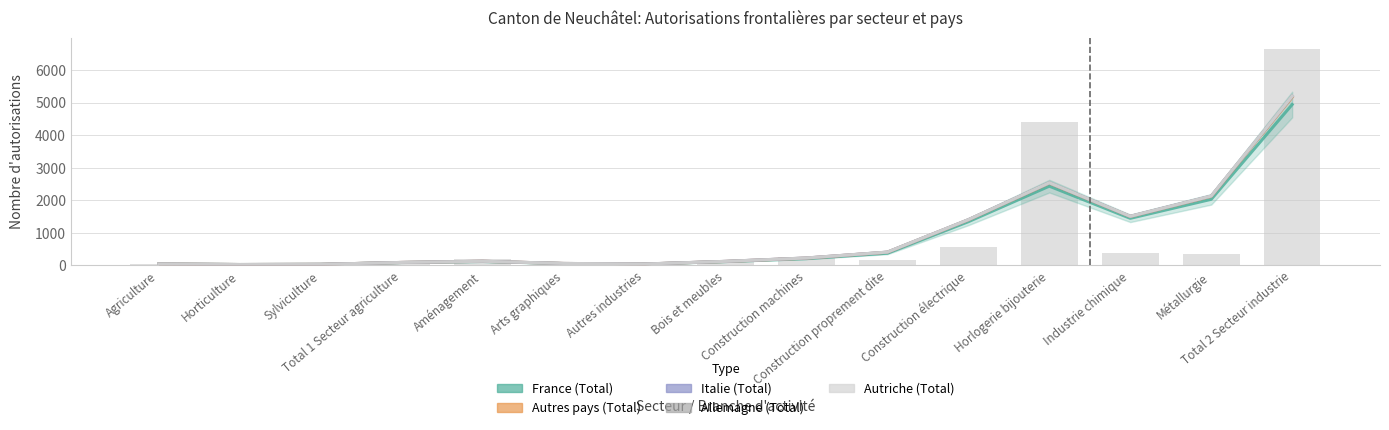

Which has a higher value, Bois et meubles or Horlogerie bijouterie?

Horlogerie bijouterie